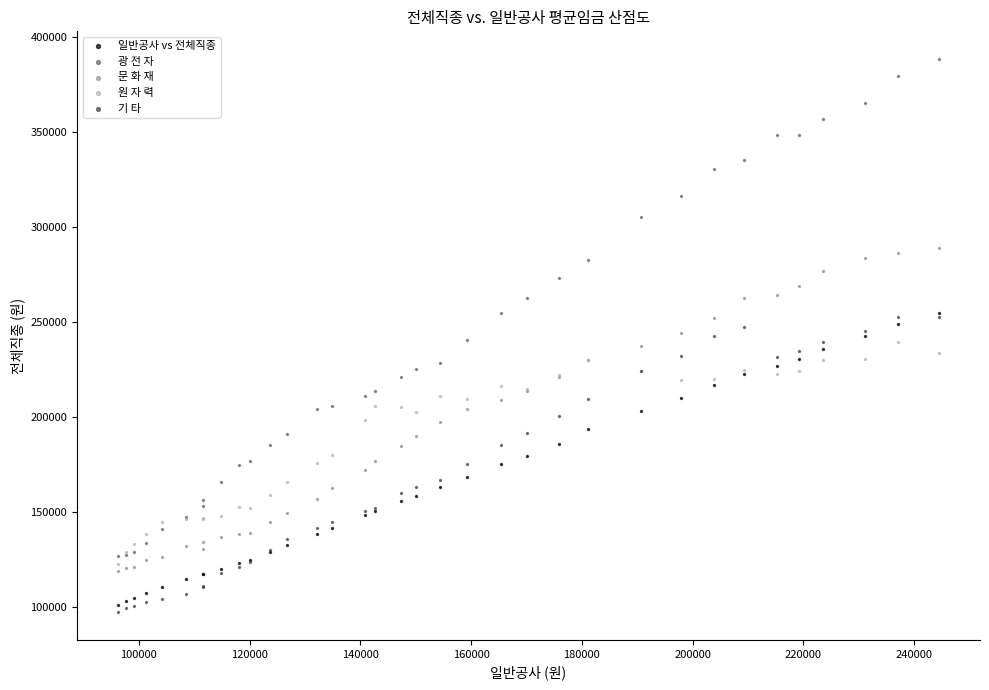

Which series reaches the minimum Y coordinate?

기 타